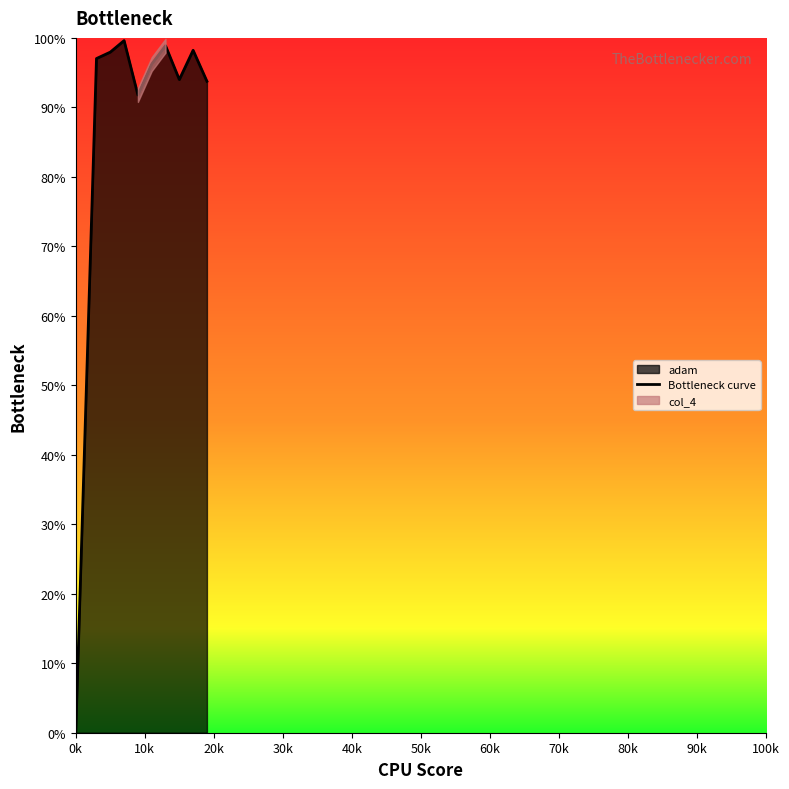

What is the maximum value for Bottleneck curve?

99.6